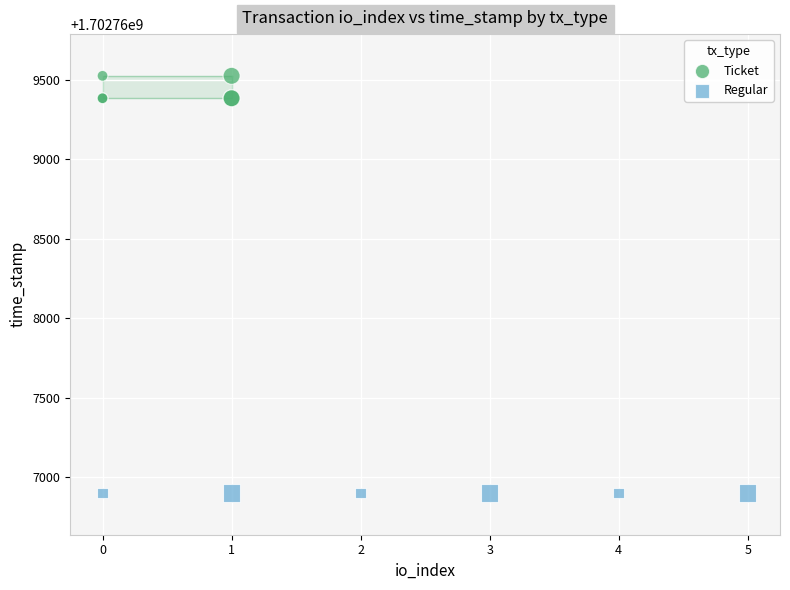

Which series contains the lowest Y value?

Regular